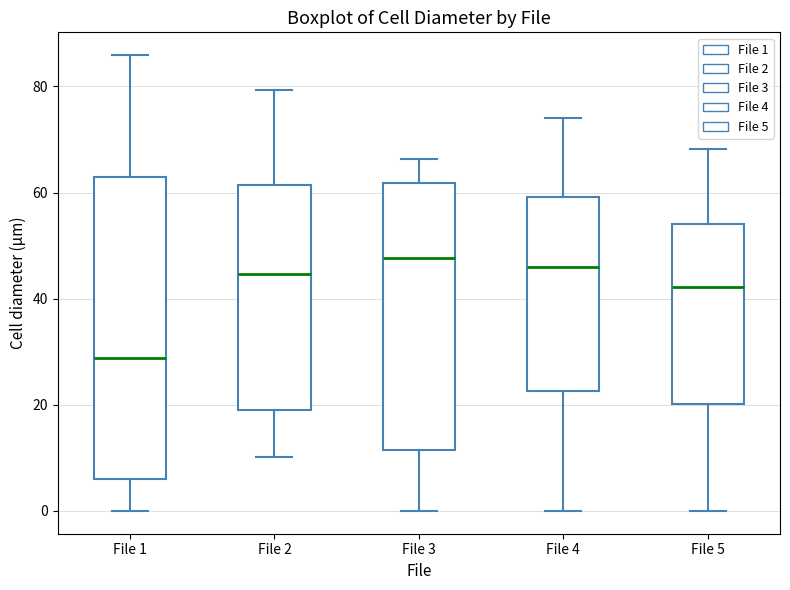

Where does the median line of the box for File 2 sit on the y-axis? The values are not printed on the chart, so give them approximately, as read against the axis.

44